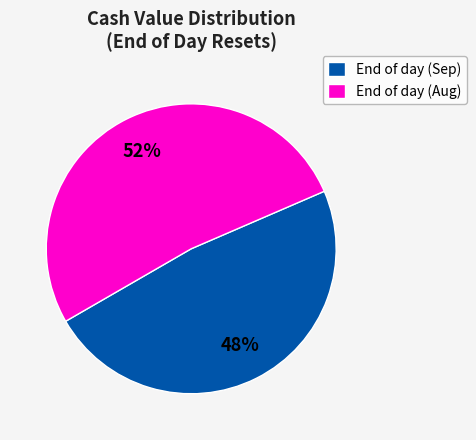

How many segments does this pie chart have?

2